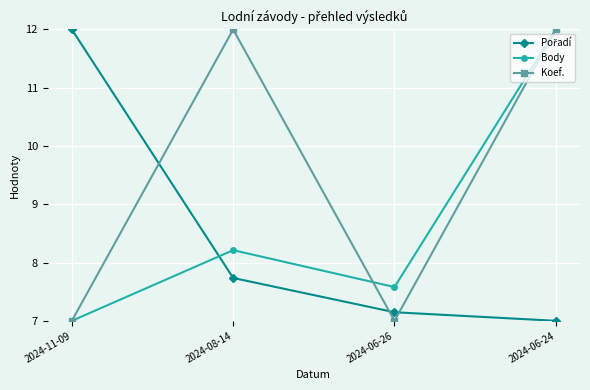

The value of Koef. at 2024-06-24 is 7.0. True or false?

False